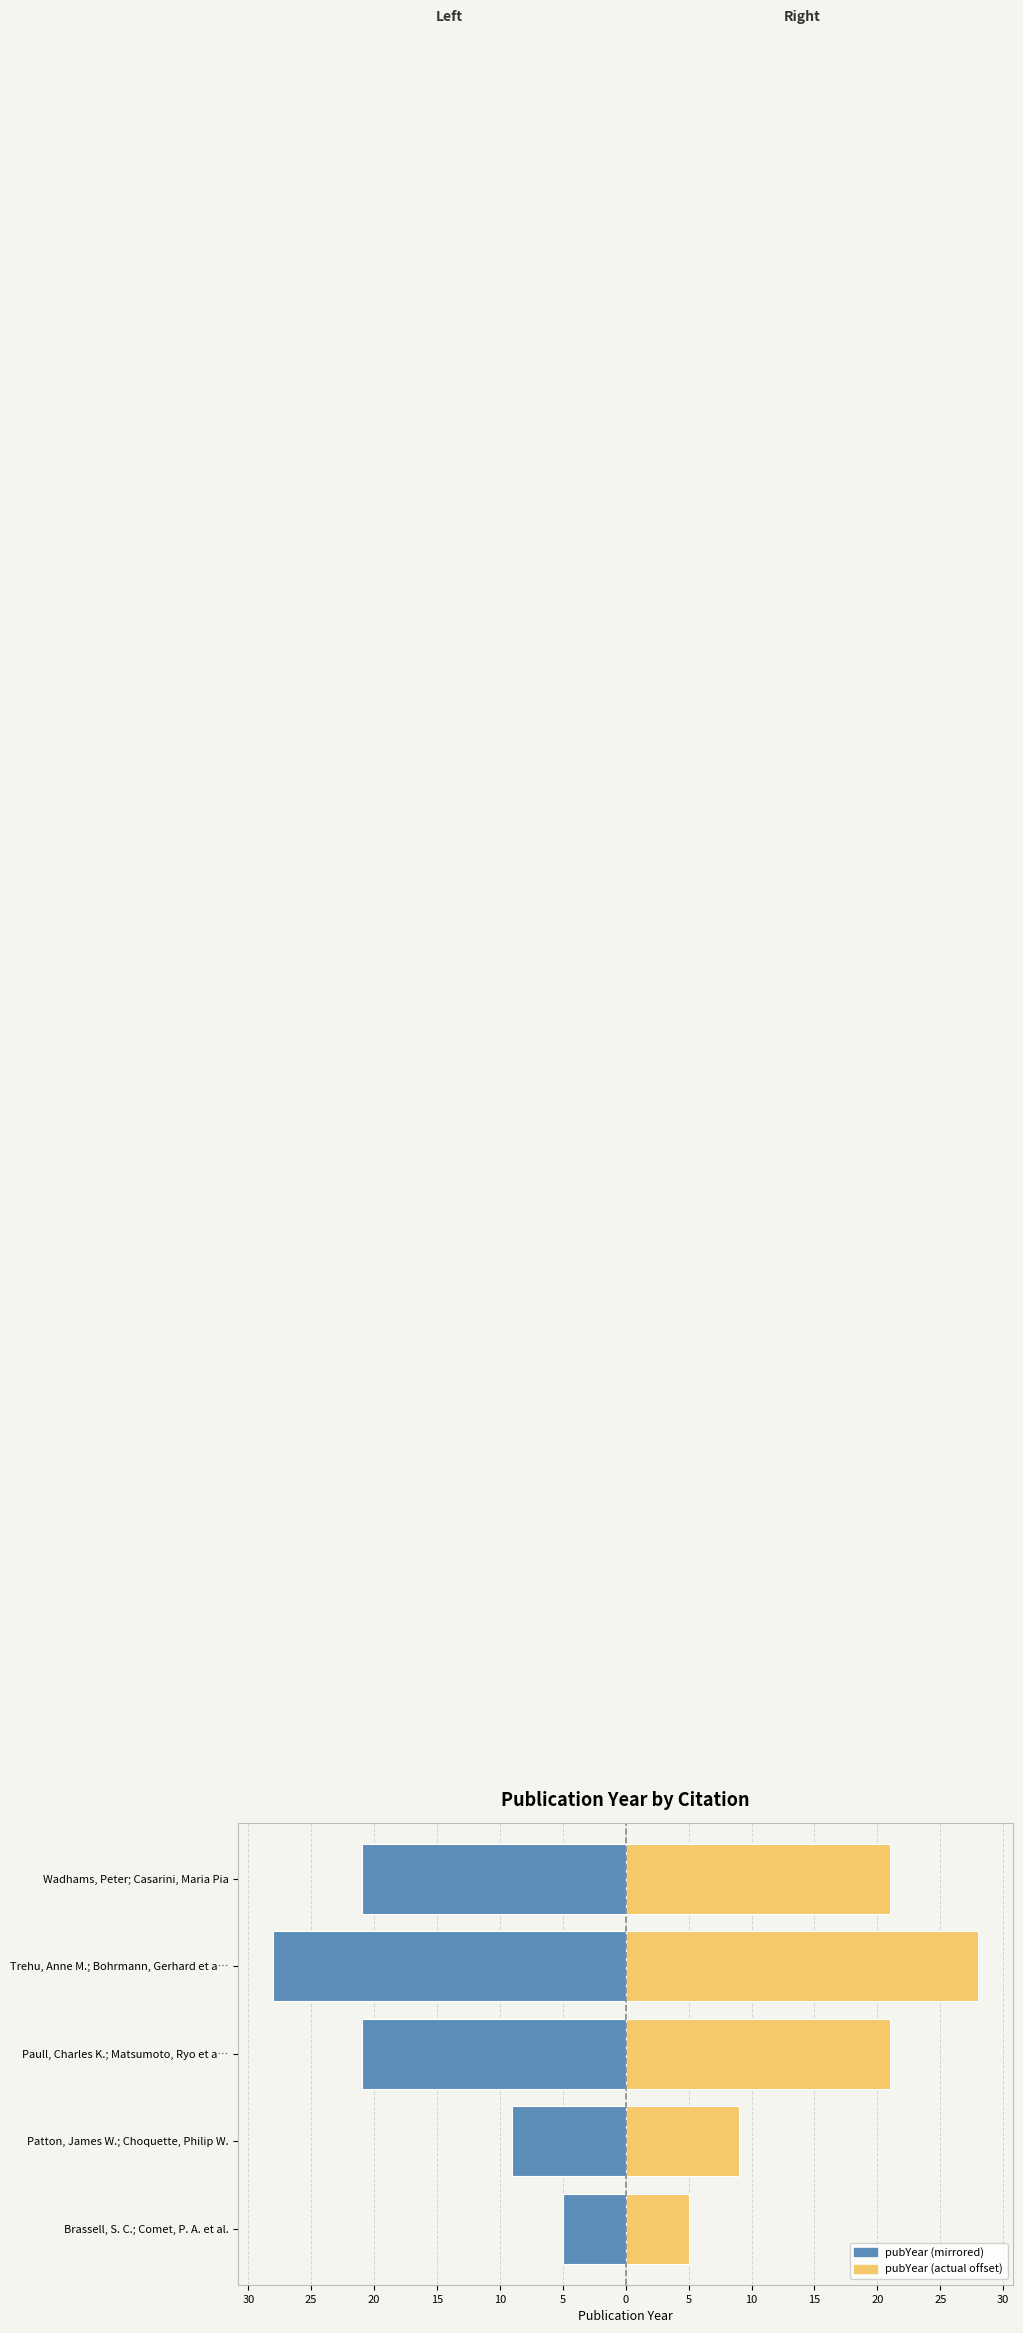

What is the value of the pubYear (right) bar at the 1st from the left?

5